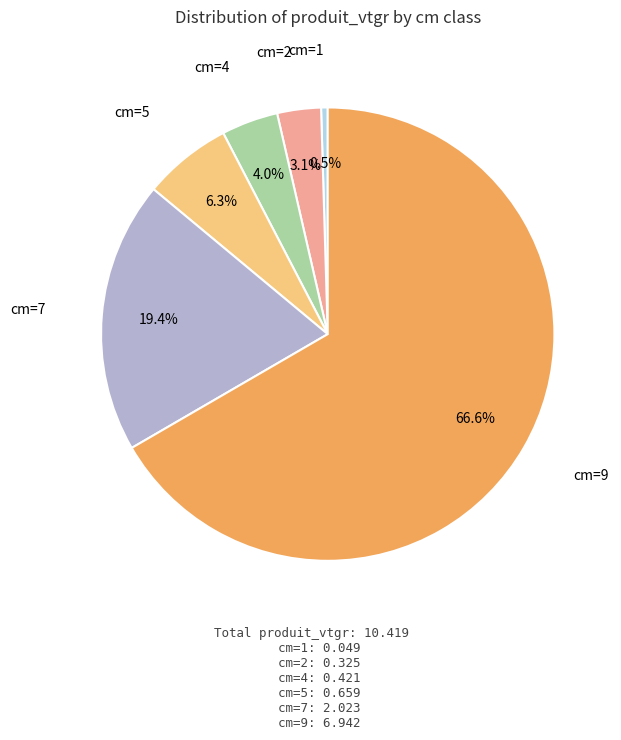

Which slice represents more than half of the pie?

cm=9